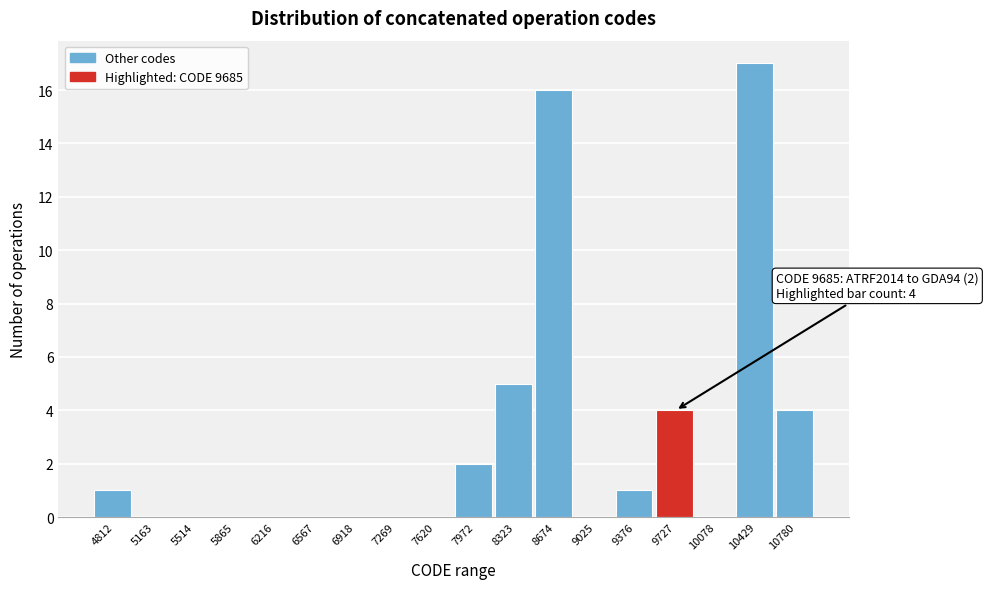

Which range on the x-axis has the tallest bar?

10250 to 10600